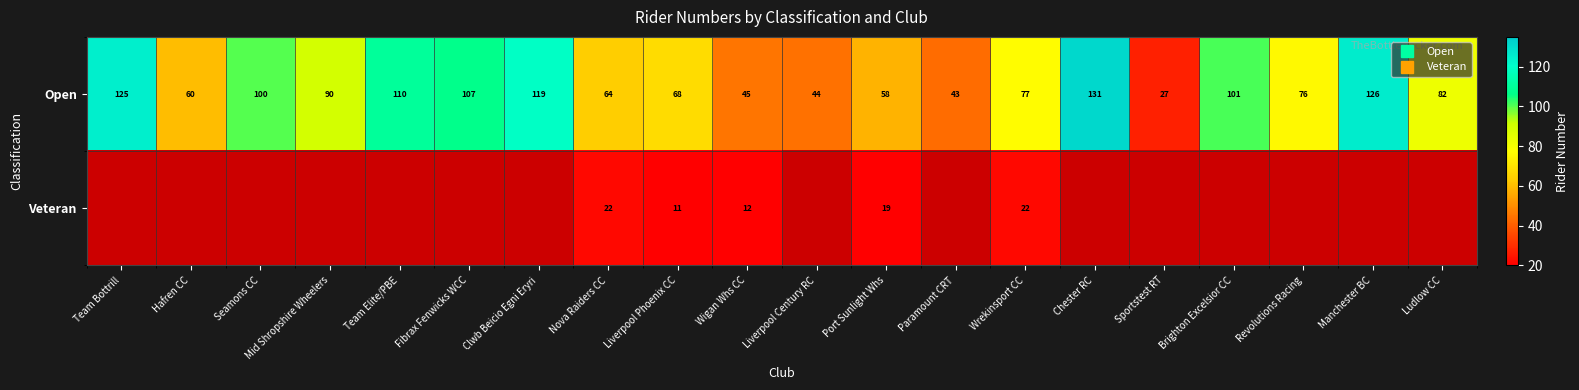

Which series has the largest range (max minus min)?

Open